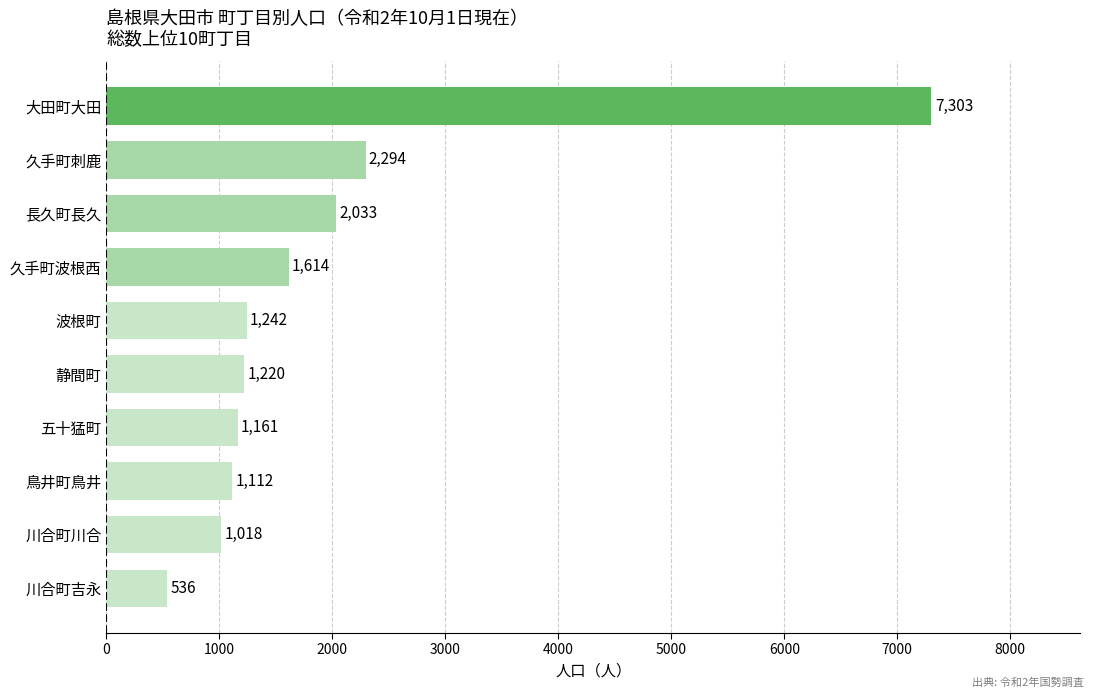

Is it true that the value at 大田町大田 is 7303?

True